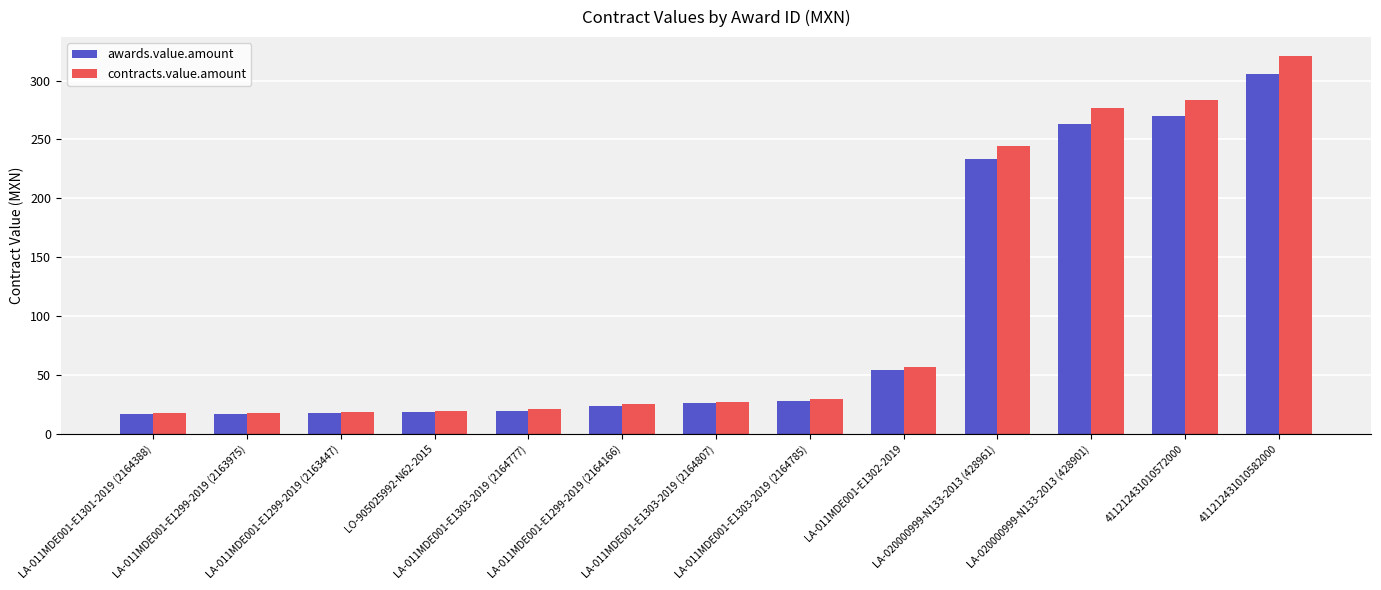

What is the sum of all contracts.value.amount values?

1358.4